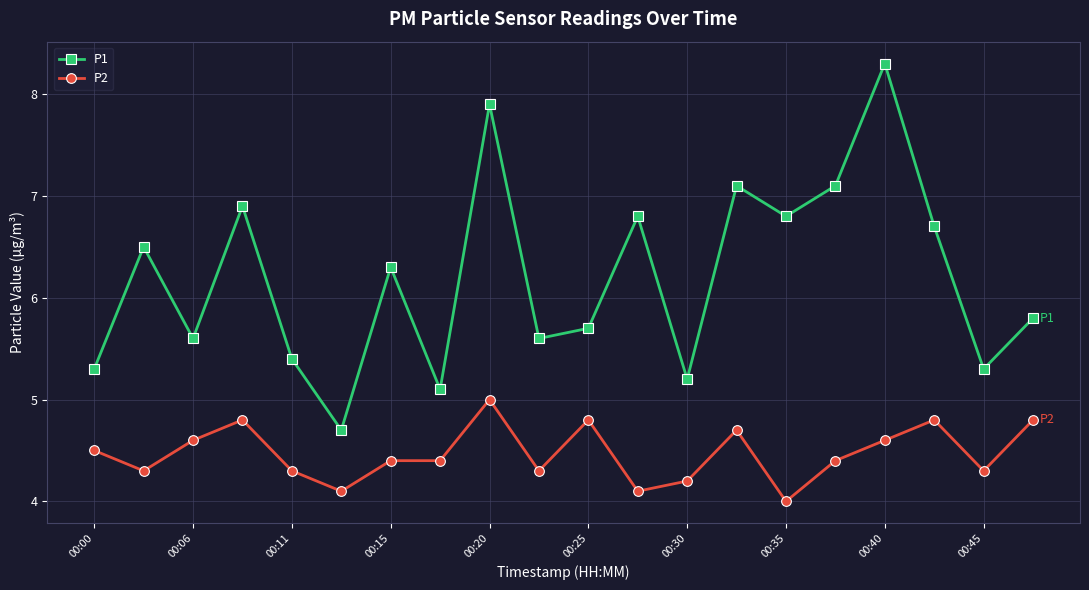

What is the minimum value for P2?

4.0